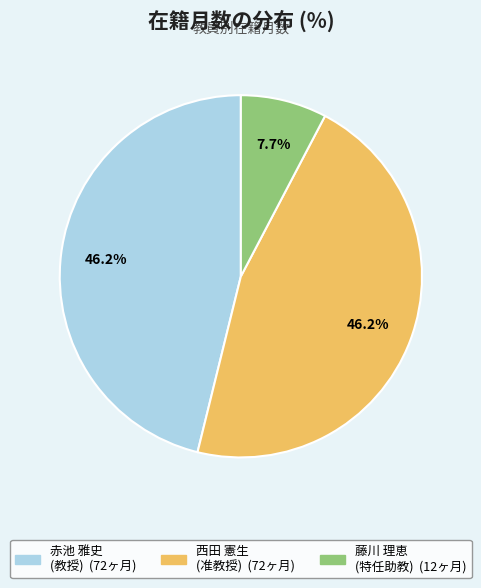

Is there any slice that represents more than half of the pie?

No